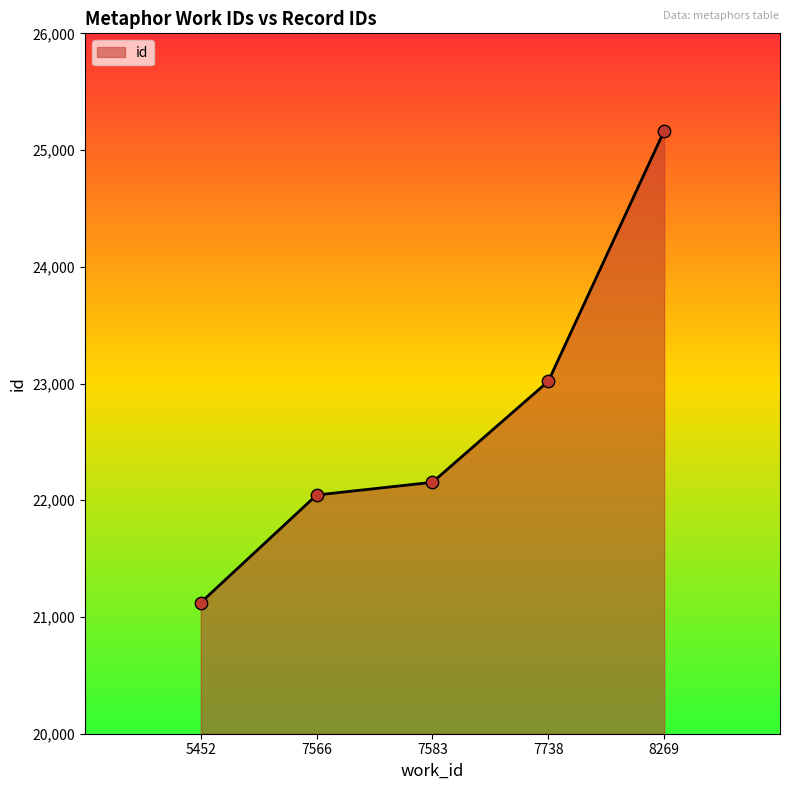

Between 7738 and 8269, which is larger?

8269